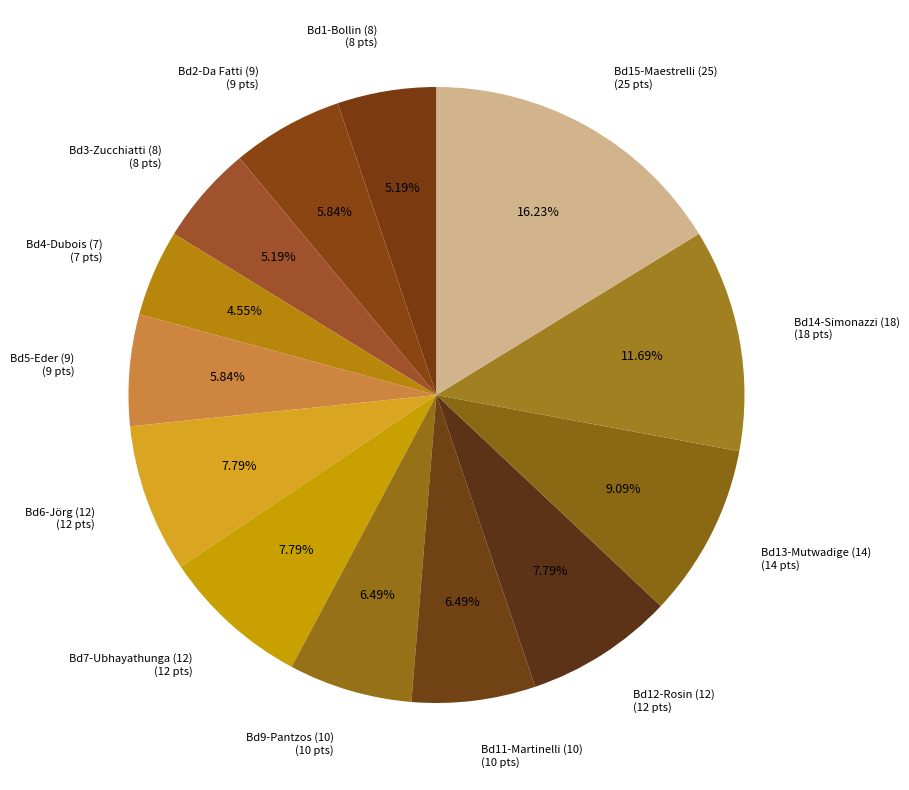

Which has a higher value, Bd4-Dubois (7) (7 pts) or Bd9-Pantzos (10) (10 pts)?

Bd9-Pantzos (10) (10 pts)